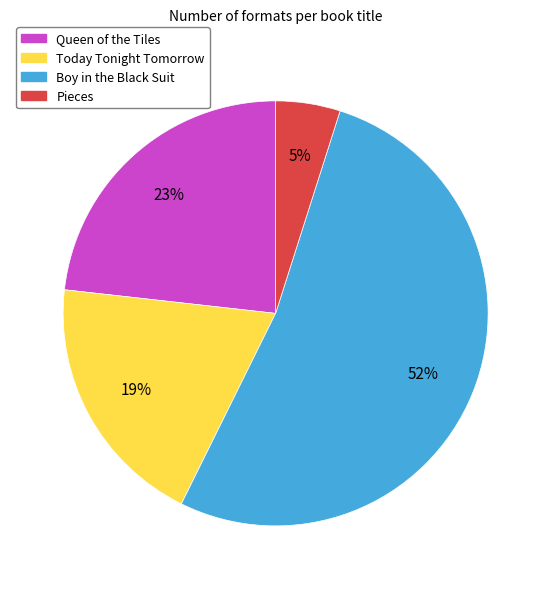

Is it true that Queen of the Tiles is 28% of the pie?

False